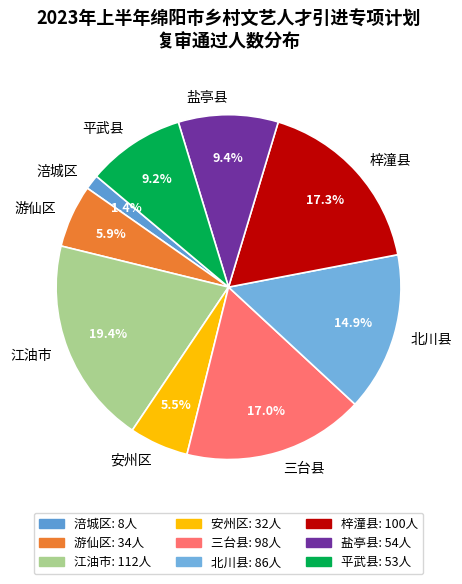

What is the ratio of the value at 平武县 to the value at 盐亭县?

1.0